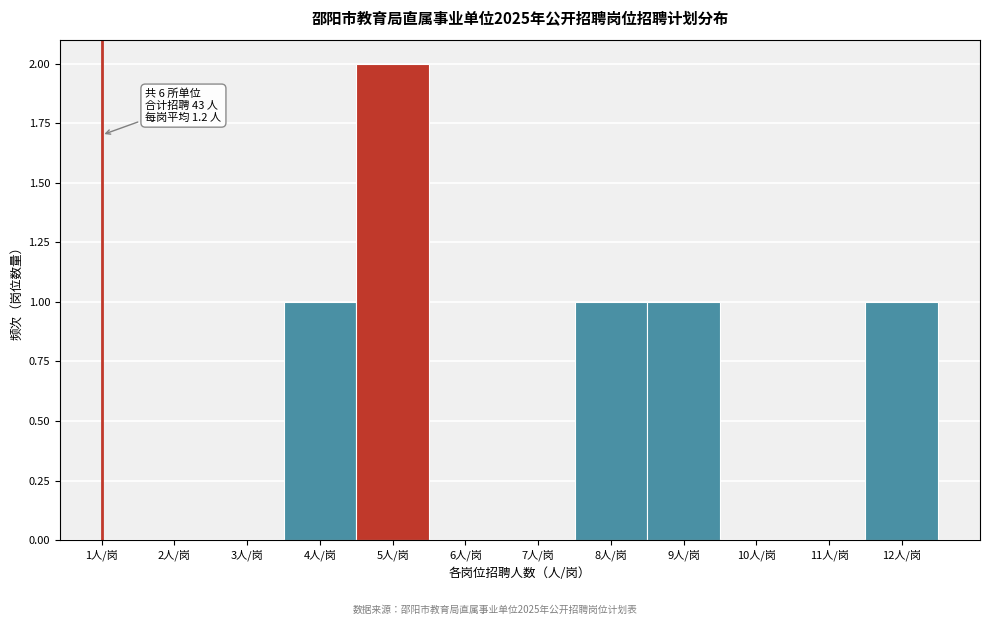

Which range on the x-axis has the tallest bar?

4.5 to 5.5